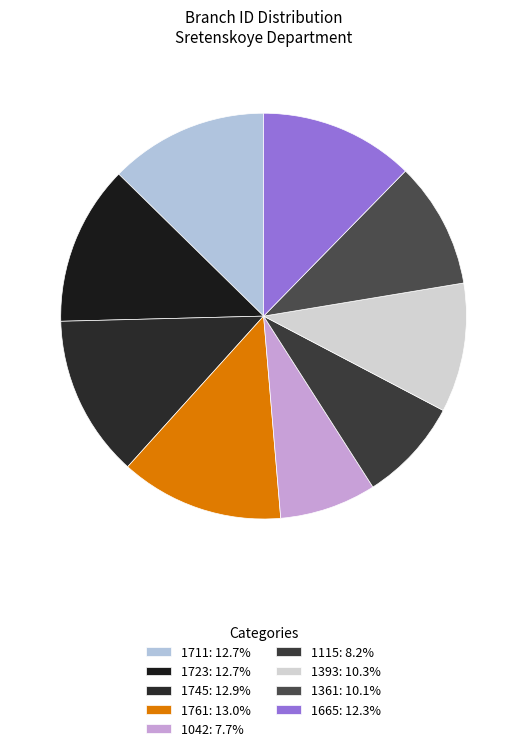

Count the number of slices in the pie.

9